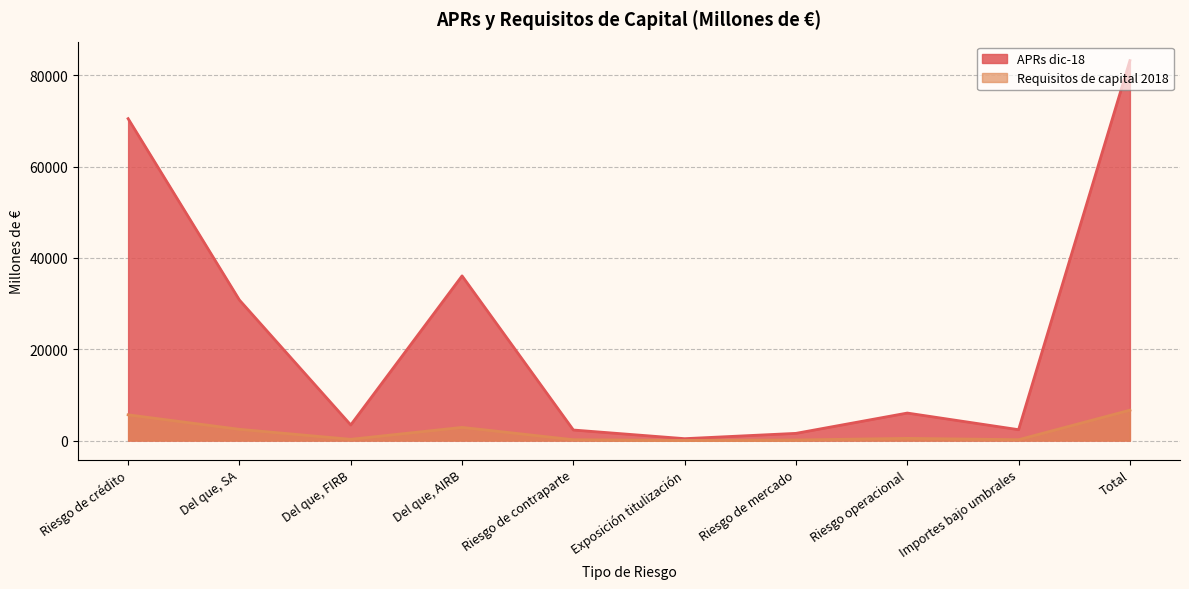

How many lines are shown in the chart?

2